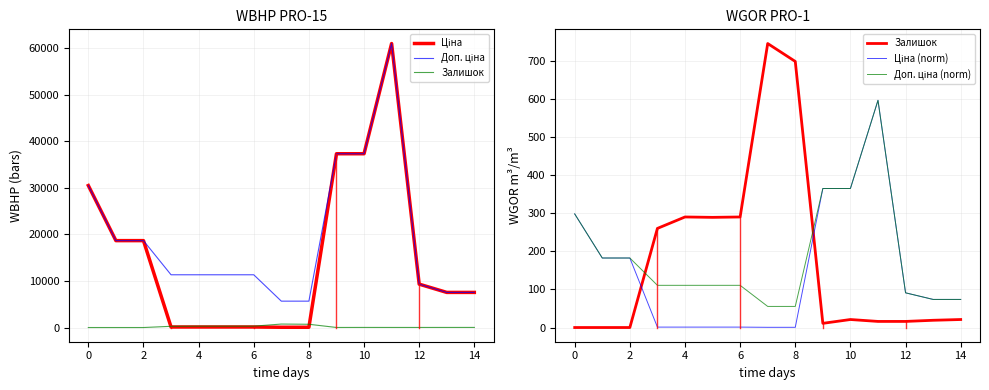

Read the Ціна (norm) value at 10.

364.7